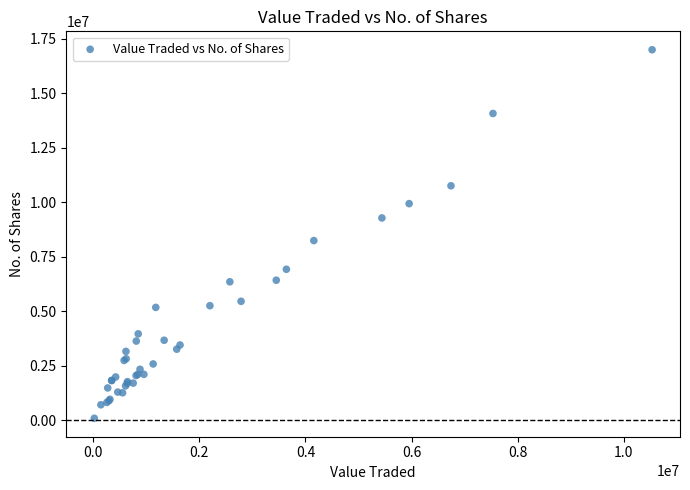

What Y value in the scatter plot is closest to 8537297?

8236487